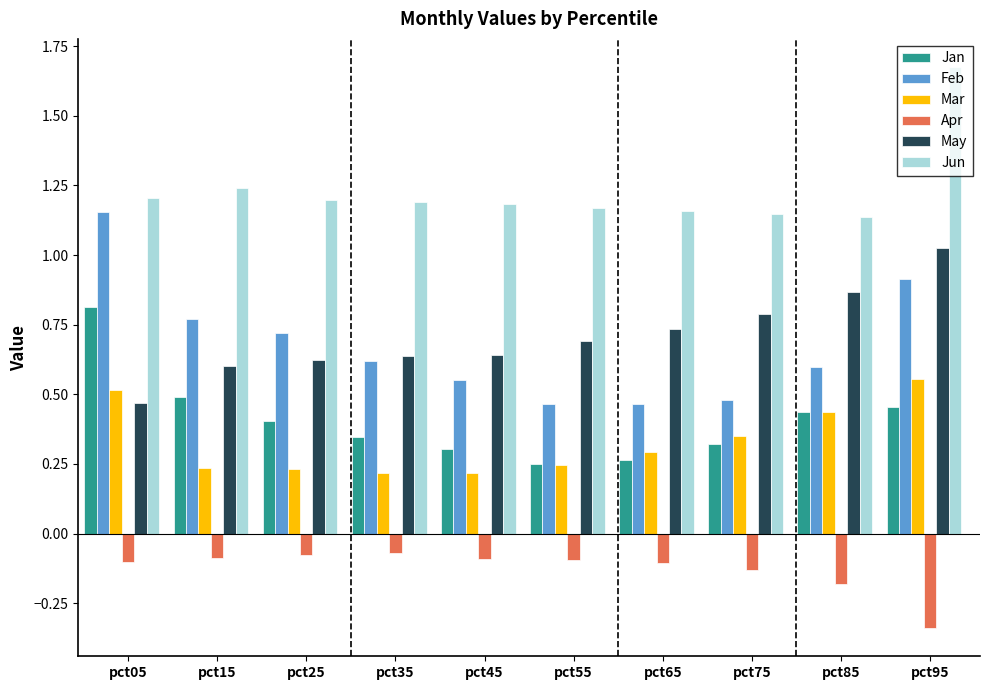

How many bars are there in total?

60